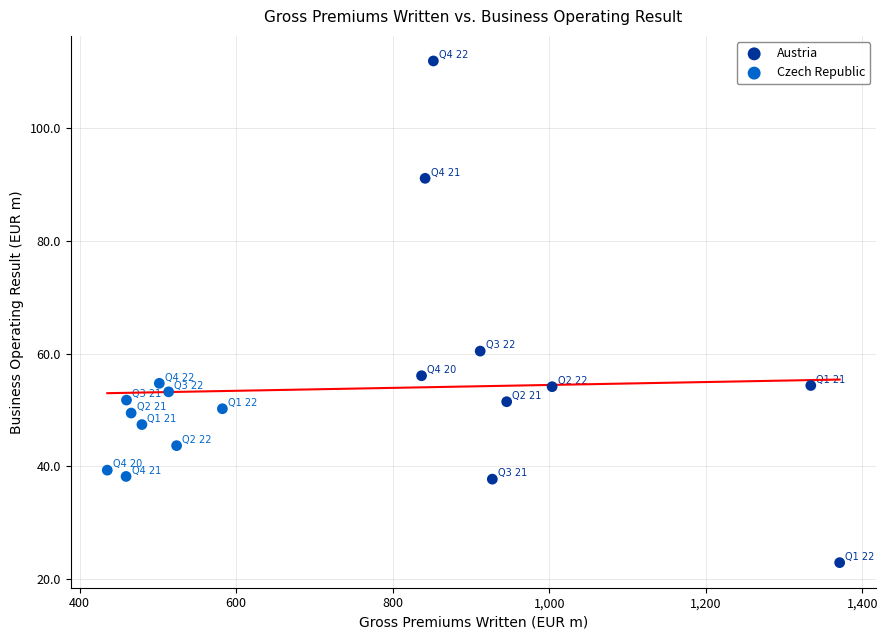

Which series contains the lowest Y value?

Austria